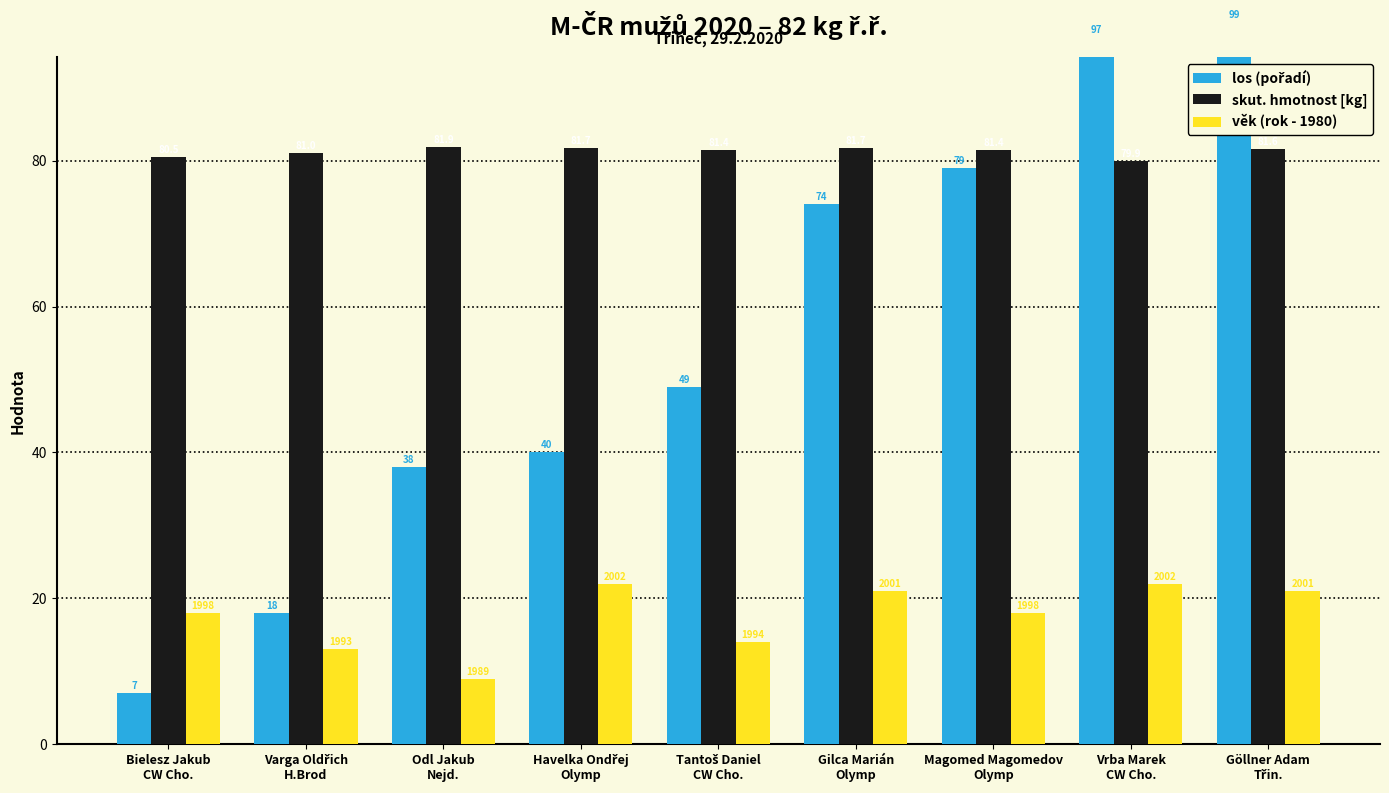

True or false: věk (rok - 1980) has a value of 28.5 at Magomed Magomedov
Olymp.

False